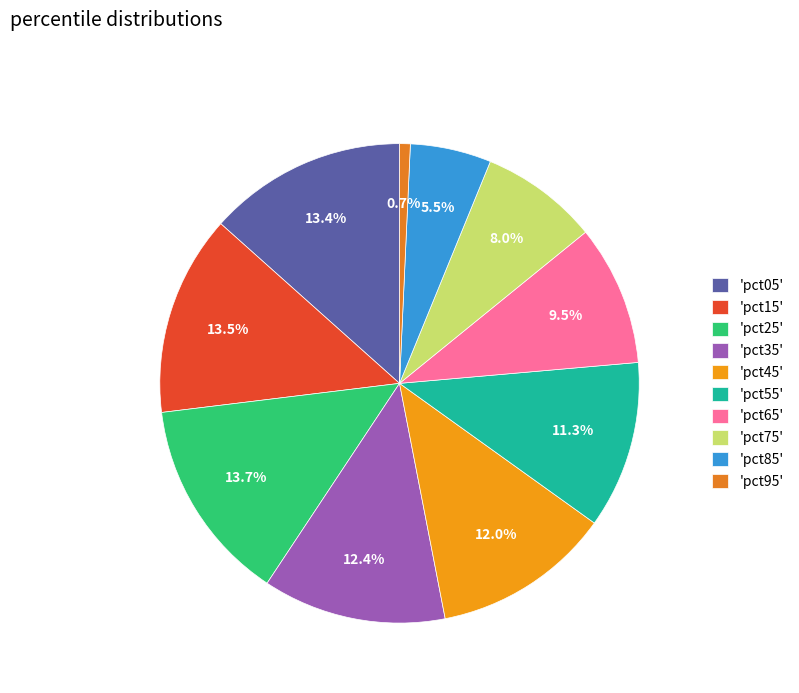

How many segments does this pie chart have?

10